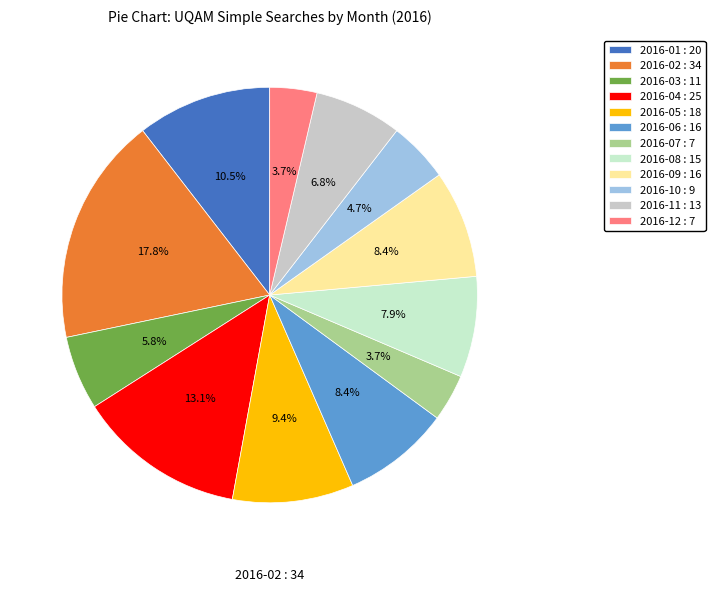

To the nearest percent, what is the average slice percentage?

8%